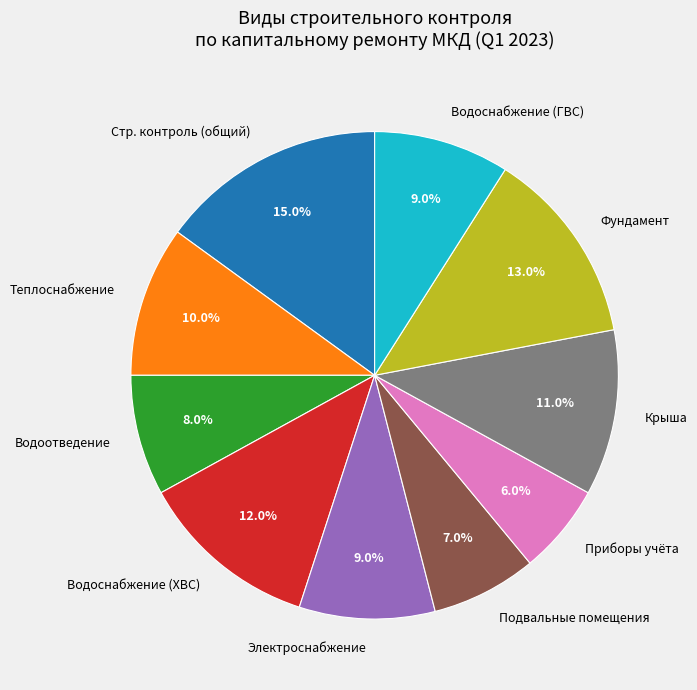

Approximately how many times larger is the value at Электроснабжение compared to Водоснабжение (ГВС)?

1.0